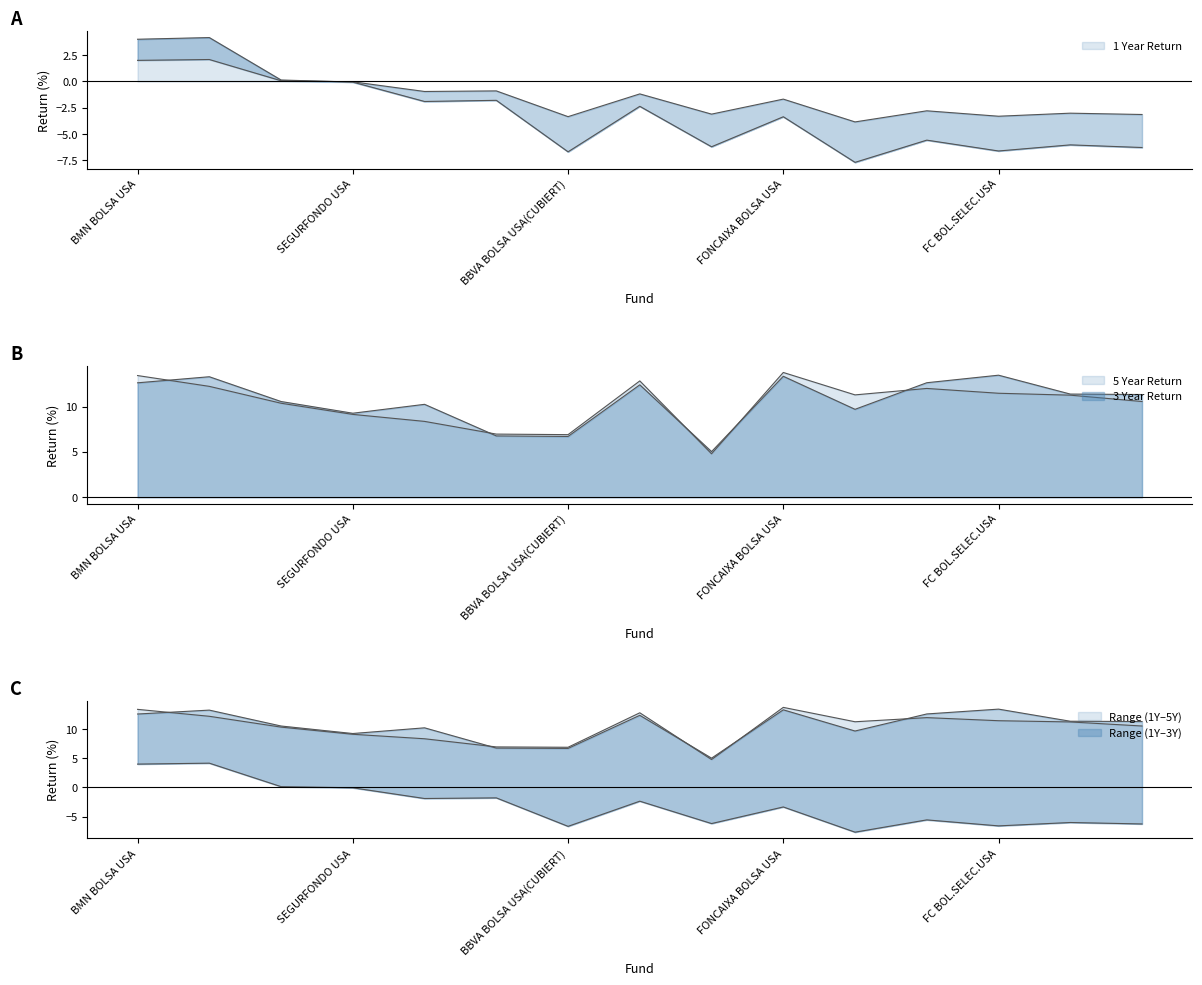

At which label does 1 Year Return reach its minimum?

IBERCAJA BOLSA USA